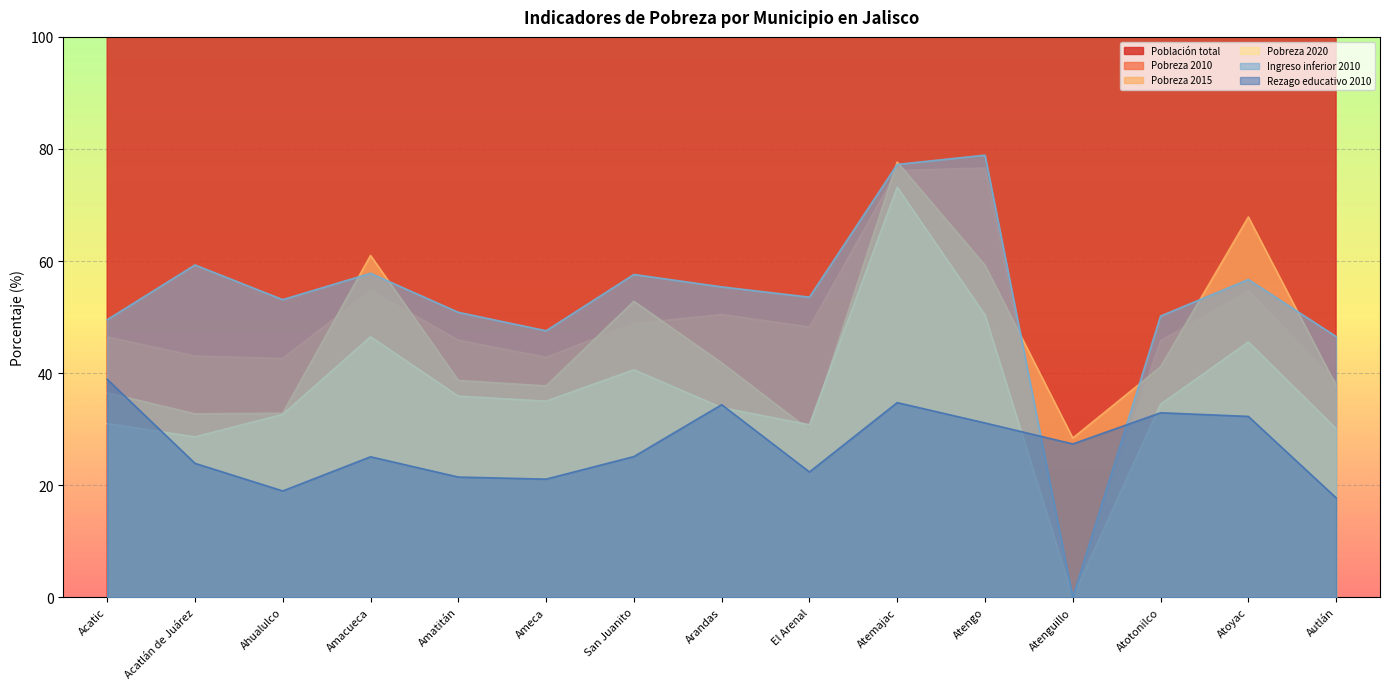

What is the label of the 2nd point from the left?

Acatlán de Juárez